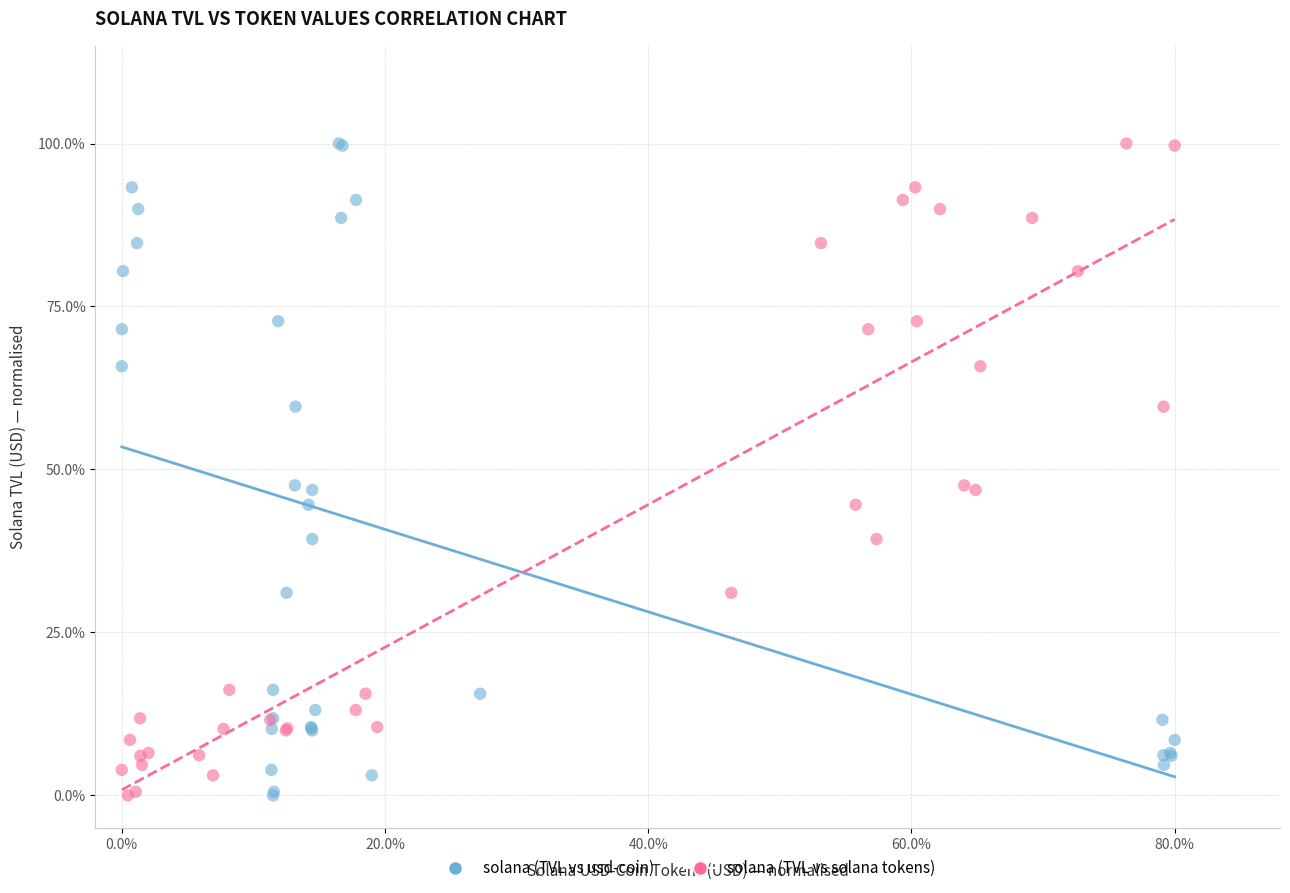

What are all the series names shown in the legend?

solana (TVL vs usd-coin), solana (TVL vs solana tokens)